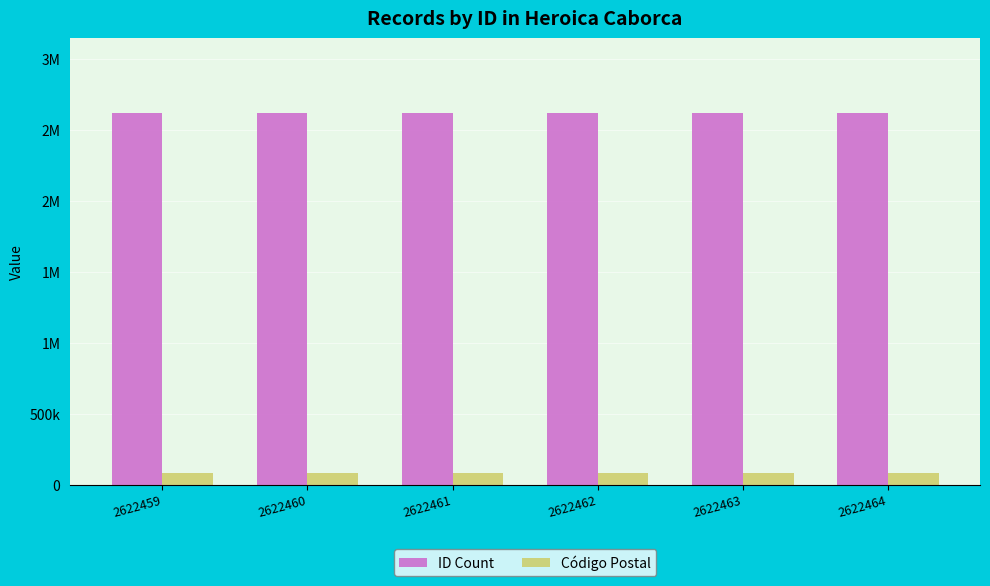

What is the greatest value displayed?

2622464